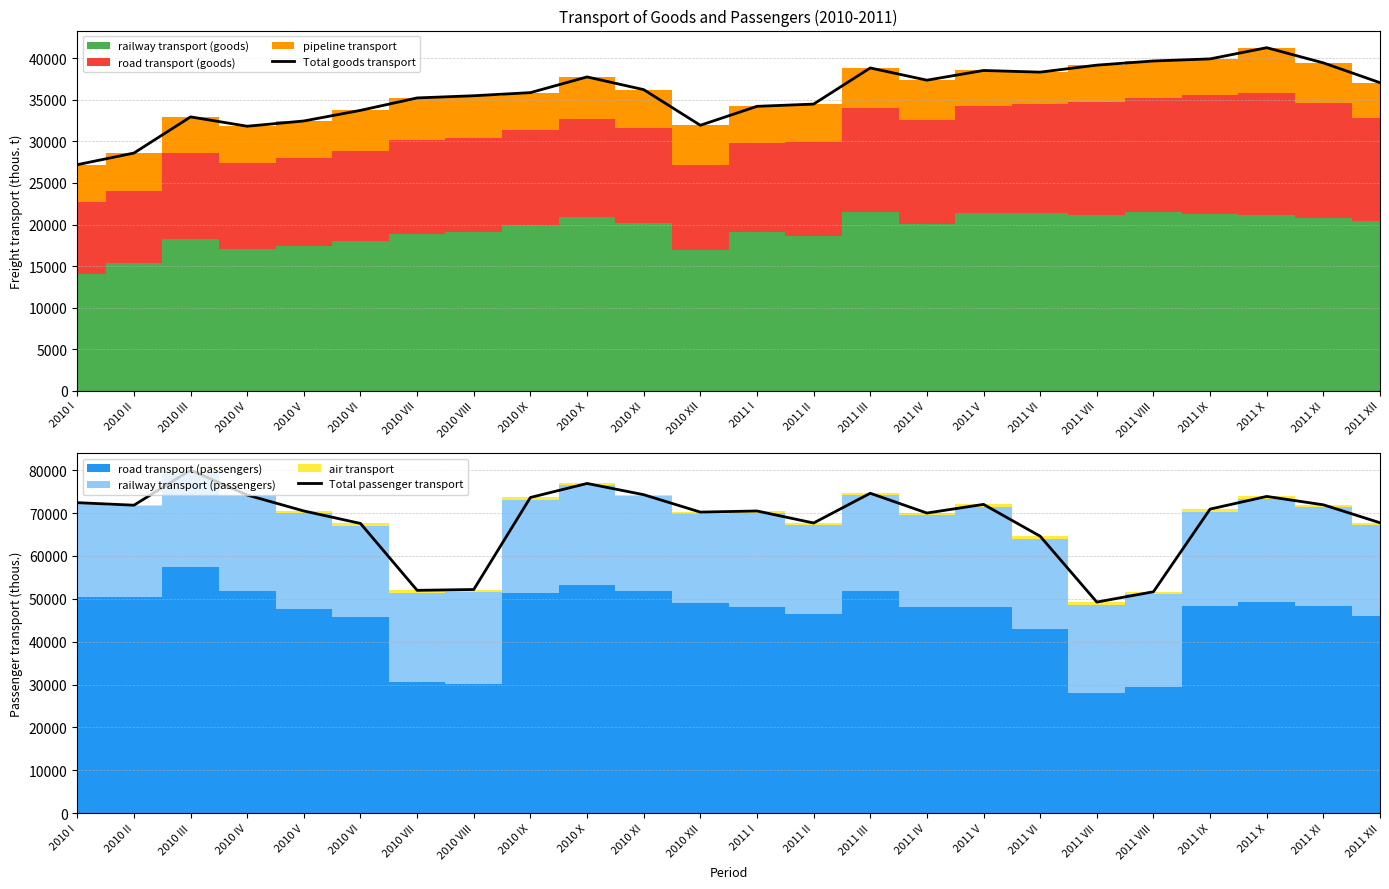

True or false: Total passenger transport has more than 2 interior local peaks.

True